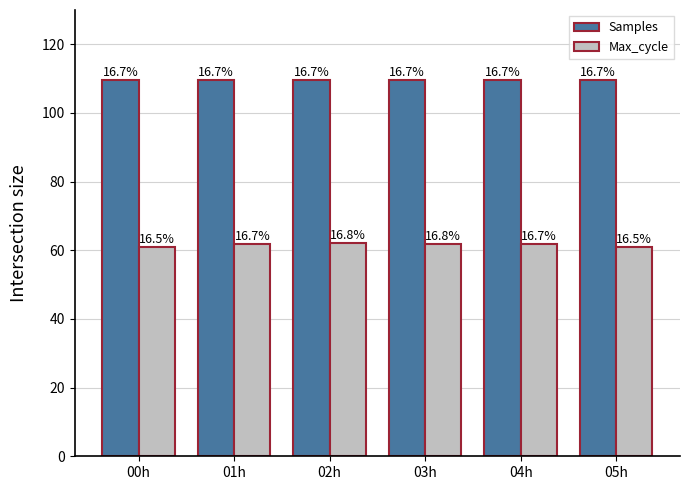

Does the chart contain any negative values?

No